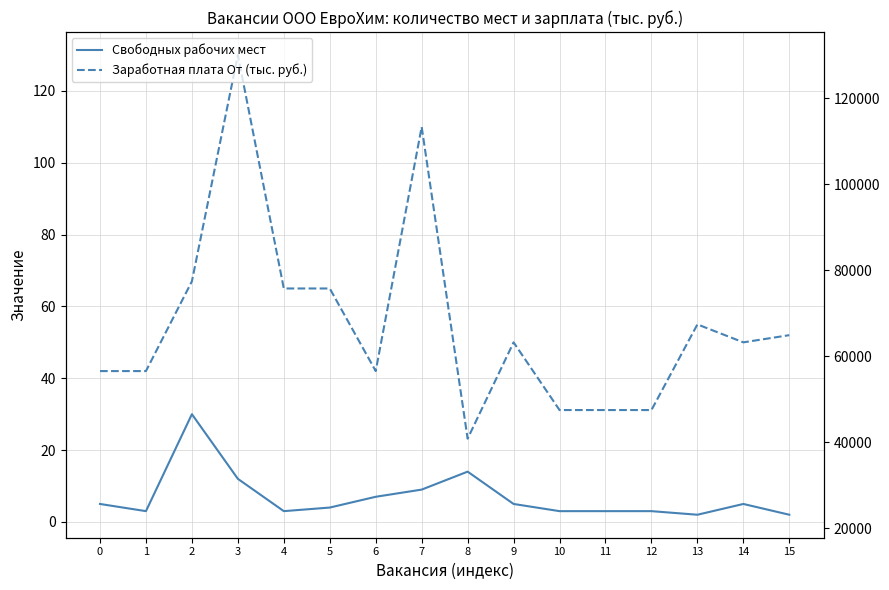

True or false: Заработная плата От (тыс. руб.) and Свободных рабочих мест intersect in this chart.

False